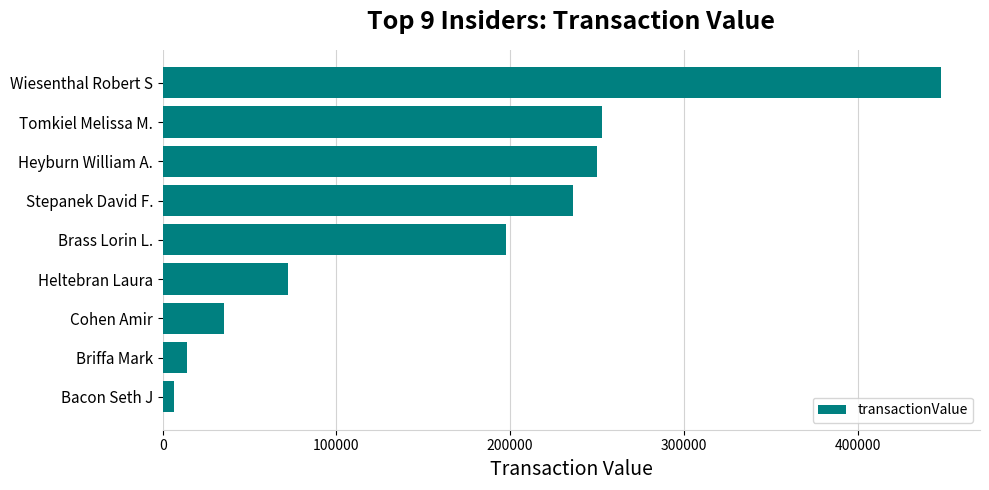

How many values are below 197547?

4